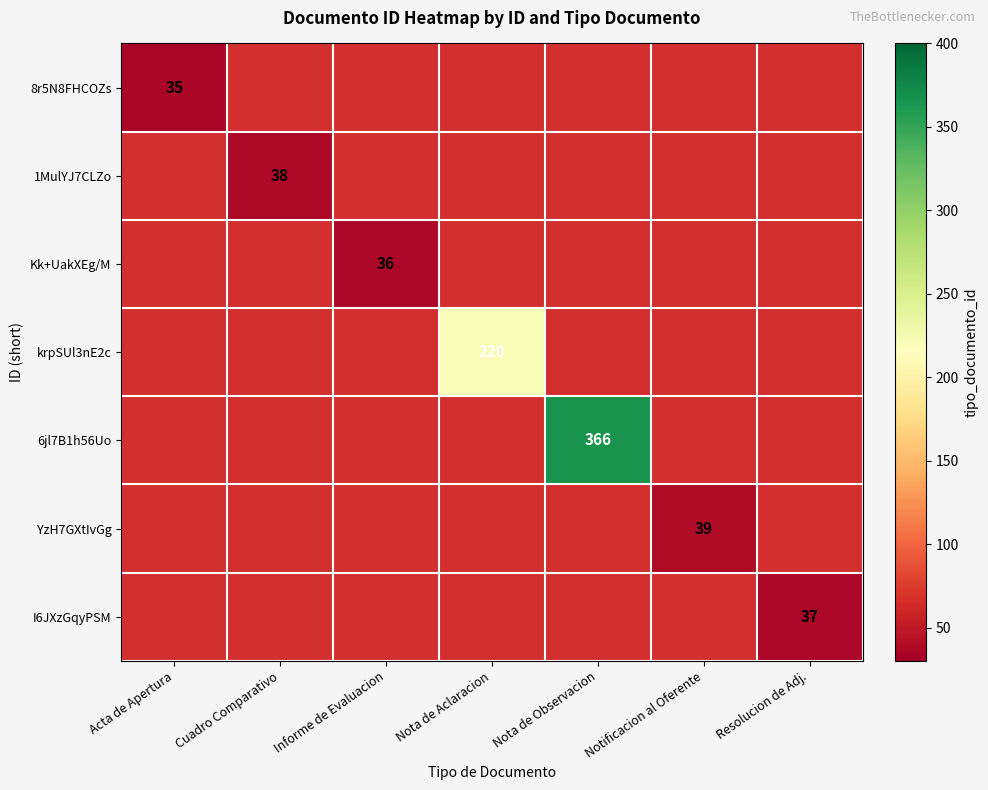

What is the smallest value displayed?

35.0